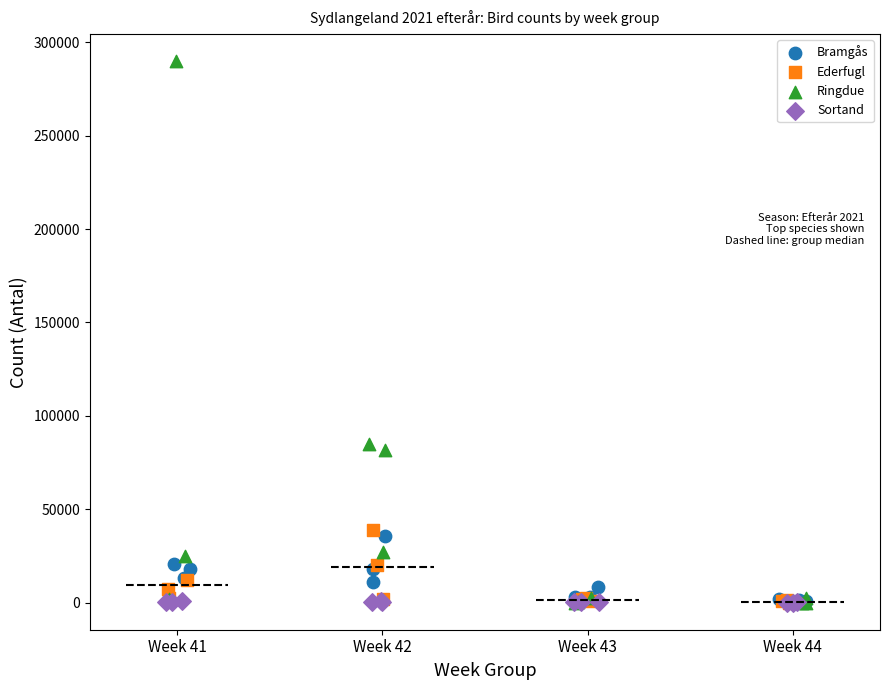

Which series has the widest spread of Y values?

Ringdue